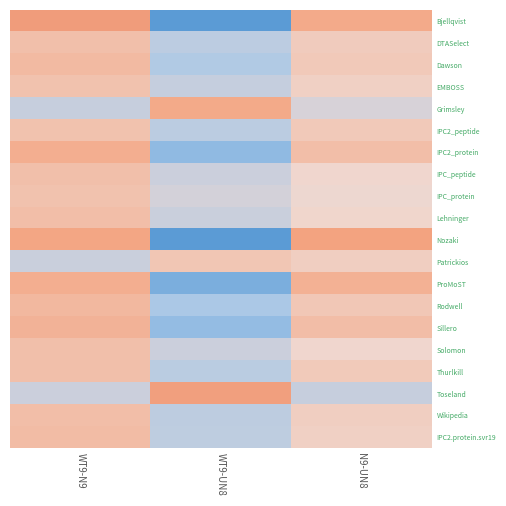

Reading left to right, transcribe all the data shown in this chart.

Bjellqvist: WT9-N9=0.5	WT9-UN8=-0.9	N9-UN8=0.4
DTASelect: WT9-N9=0.2	WT9-UN8=-0.3	N9-UN8=0.1
Dawson: WT9-N9=0.3	WT9-UN8=-0.4	N9-UN8=0.1
EMBOSS: WT9-N9=0.2	WT9-UN8=-0.3	N9-UN8=0.1
Grimsley: WT9-N9=-0.3	WT9-UN8=0.4	N9-UN8=-0.2
IPC2_peptide: WT9-N9=0.2	WT9-UN8=-0.3	N9-UN8=0.1
IPC2_protein: WT9-N9=0.4	WT9-UN8=-0.6	N9-UN8=0.2
IPC_peptide: WT9-N9=0.2	WT9-UN8=-0.2	N9-UN8=0.0
IPC_protein: WT9-N9=0.2	WT9-UN8=-0.2	N9-UN8=-0.0
Lehninger: WT9-N9=0.2	WT9-UN8=-0.2	N9-UN8=0.0
Nozaki: WT9-N9=0.4	WT9-UN8=-0.9	N9-UN8=0.5
Patrickios: WT9-N9=-0.2	WT9-UN8=0.2	N9-UN8=0.1
ProMoST: WT9-N9=0.4	WT9-UN8=-0.7	N9-UN8=0.3
Rodwell: WT9-N9=0.3	WT9-UN8=-0.4	N9-UN8=0.1
Sillero: WT9-N9=0.3	WT9-UN8=-0.6	N9-UN8=0.2
Solomon: WT9-N9=0.2	WT9-UN8=-0.2	N9-UN8=0.0
Thurlkill: WT9-N9=0.2	WT9-UN8=-0.3	N9-UN8=0.1
Toseland: WT9-N9=-0.2	WT9-UN8=0.5	N9-UN8=-0.3
Wikipedia: WT9-N9=0.2	WT9-UN8=-0.3	N9-UN8=0.1
IPC2.protein.svr19: WT9-N9=0.2	WT9-UN8=-0.3	N9-UN8=0.1